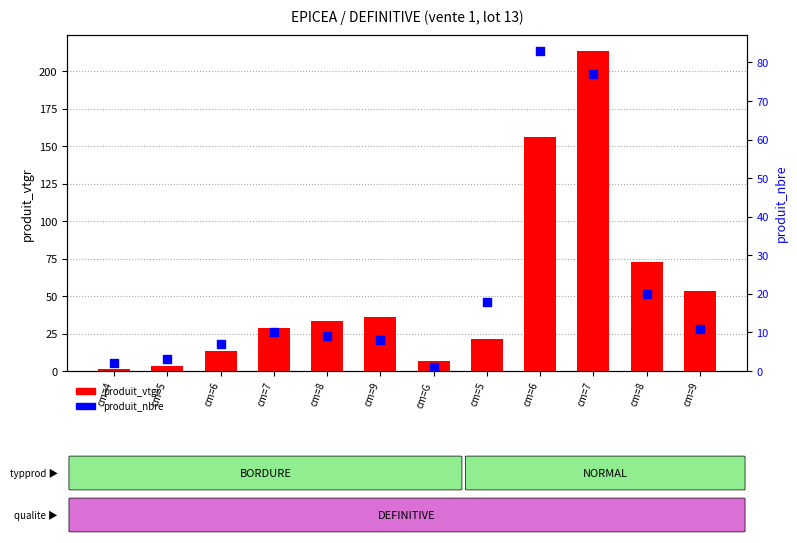

At how many categories does at least one series exceed 144?

2